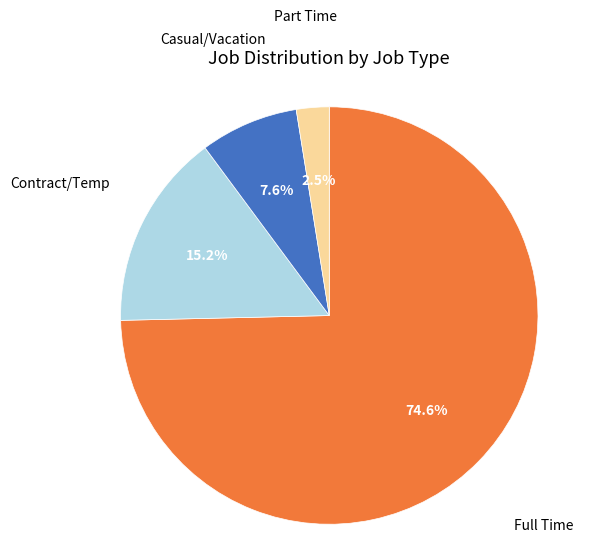

What portion of the pie excludes Part Time?

97.5%